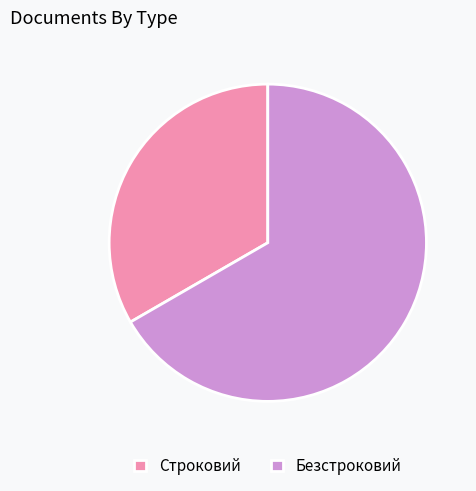

Combined, do Строковий and Безстроковий account for over 50%?

Yes